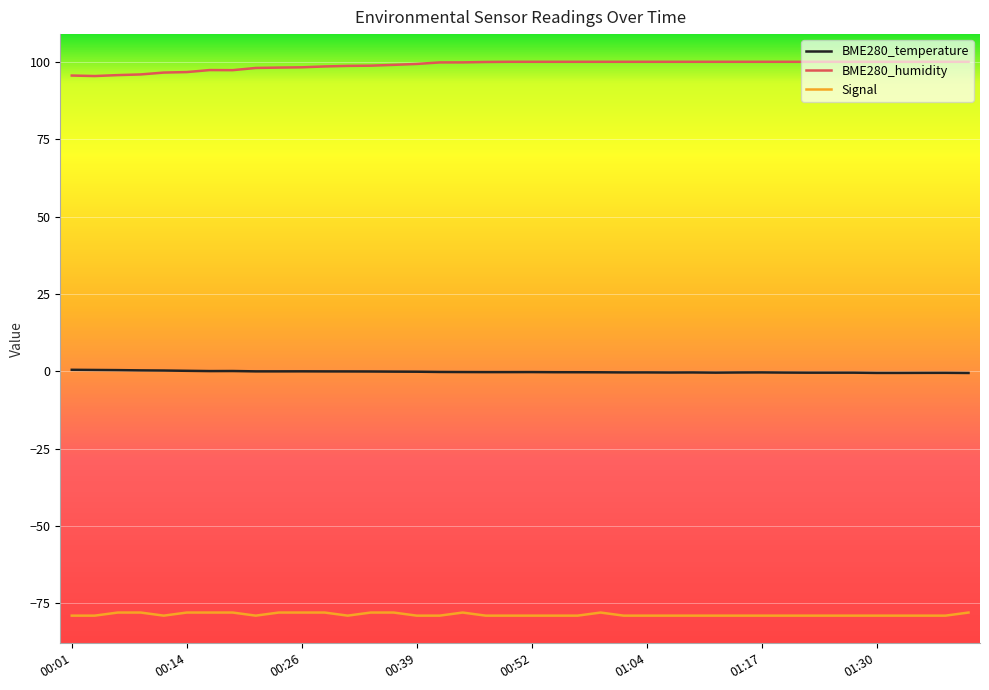

True or false: BME280_temperature and Signal cross at least once.

False